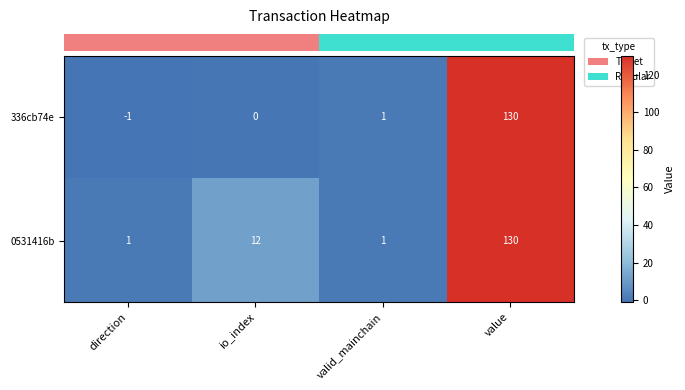

Which label corresponds to the smallest value in the chart?

direction